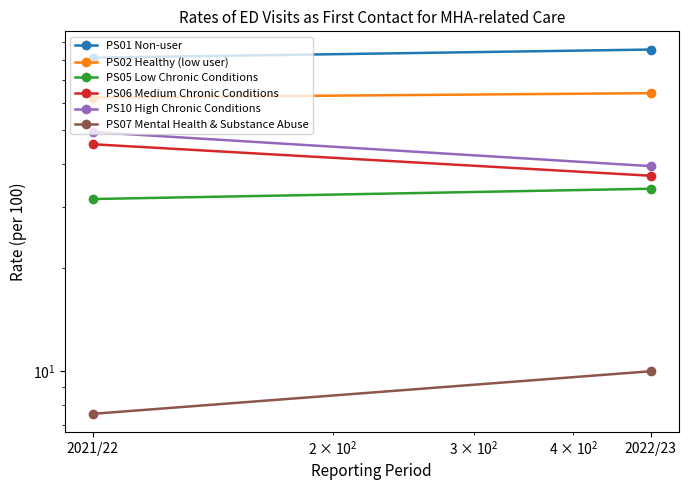

What is the spread (max minus min) of values at 2021/22?

73.7